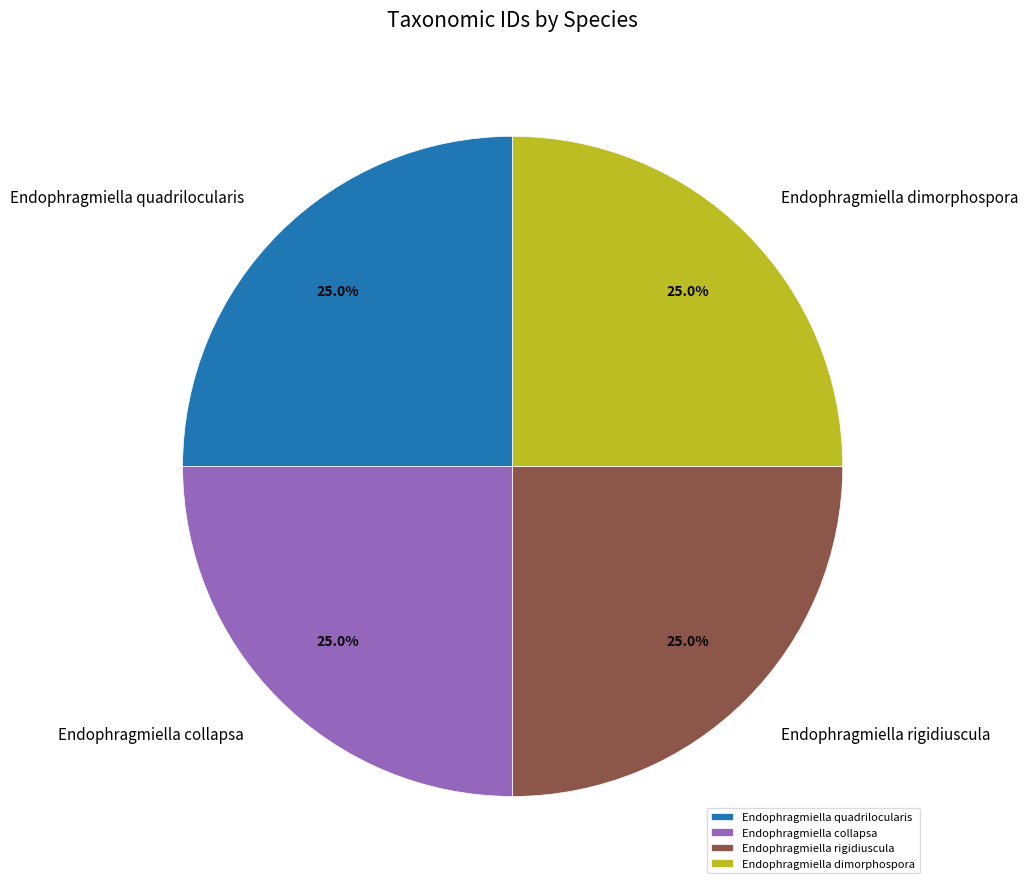

The Endophragmiella dimorphospora slice represents 16% of the pie. True or false?

False